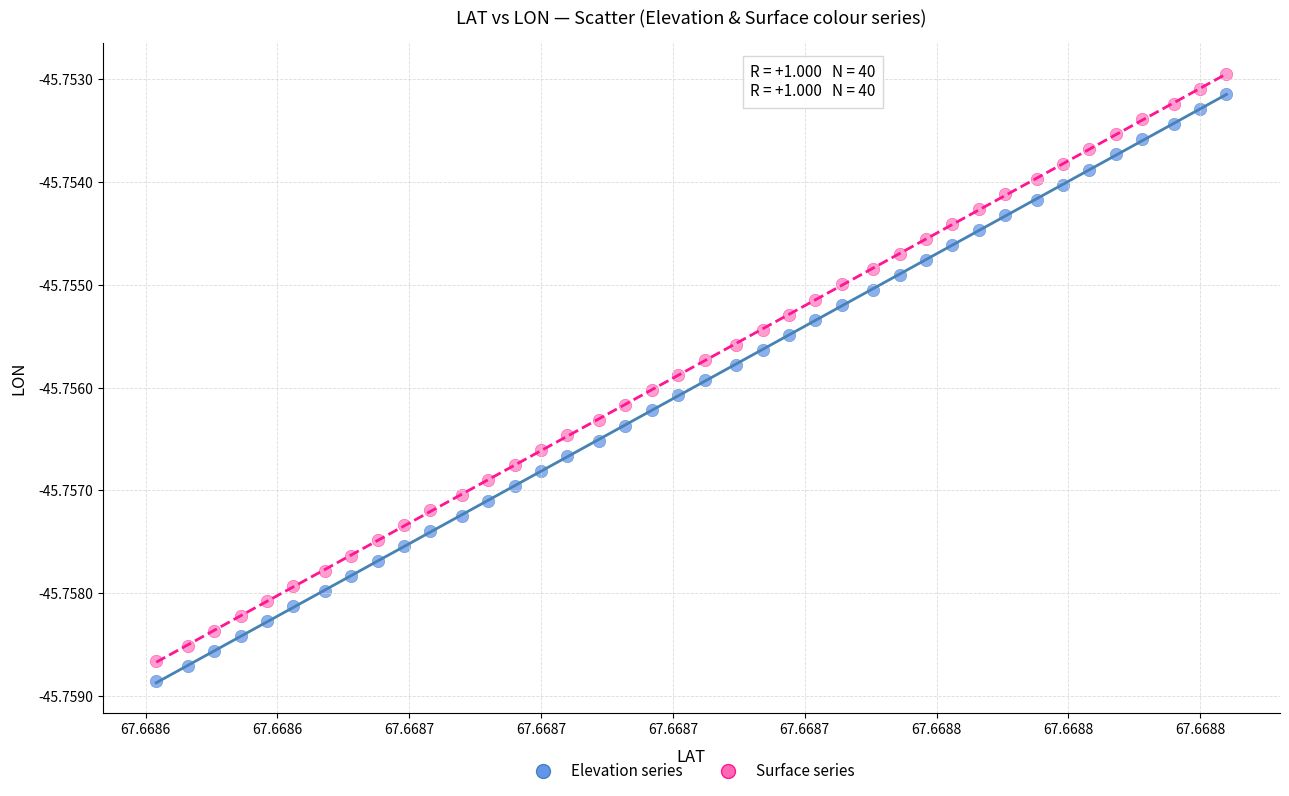

Which series reaches the minimum Y coordinate?

Elevation series